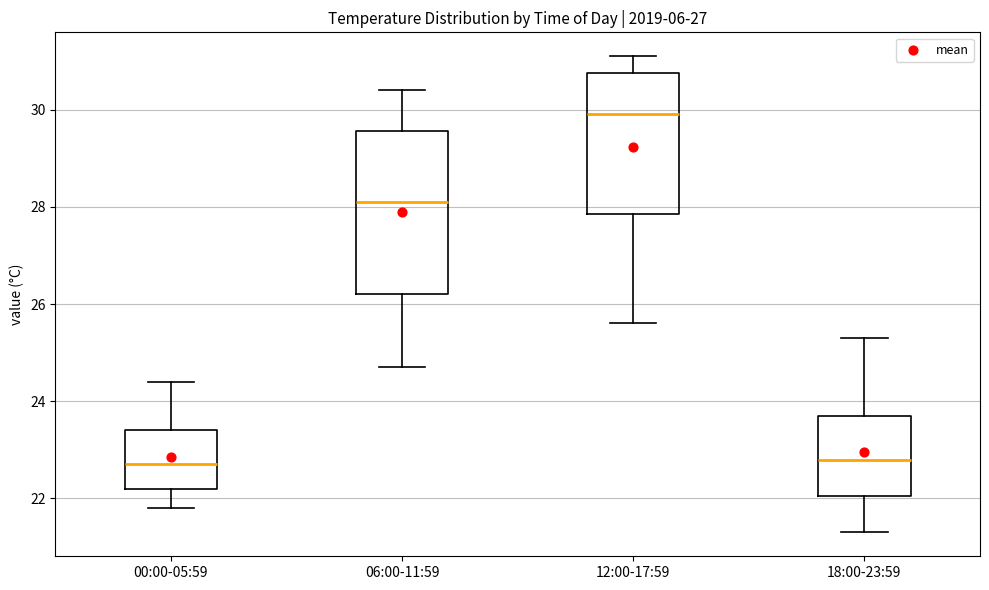

Reading left to right, read every box against the y-axis: the position of its median line, the range the box covers, and the ends of its whiskers. The values are not printed on the chart, so give them approximately, as read against the axis.

00:00-05:59: median 22.8, box 22.2 to 23.4, whiskers 21.8 to 24.4
06:00-11:59: median 28.2, box 26.2 to 29.6, whiskers 24.8 to 30.4
12:00-17:59: median 30.0, box 27.8 to 30.8, whiskers 25.6 to 31.2
18:00-23:59: median 22.8, box 22.0 to 23.8, whiskers 21.4 to 25.4